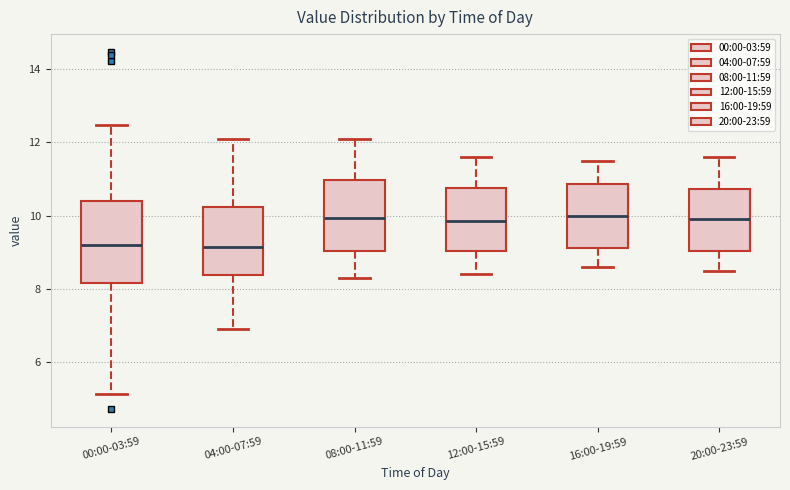

Reading left to right, read every box against the y-axis: the position of its median line, the range the box covers, and the ends of its whiskers. The values are not printed on the chart, so give them approximately, as read against the axis.

00:00-03:59: median 9.2, box 8.2 to 10.4, whiskers 5.2 to 12.4
04:00-07:59: median 9.2, box 8.4 to 10.2, whiskers 7.0 to 12.2
08:00-11:59: median 10.0, box 9.0 to 11.0, whiskers 8.4 to 12.2
12:00-15:59: median 9.8, box 9.0 to 10.8, whiskers 8.4 to 11.6
16:00-19:59: median 10.0, box 9.2 to 10.8, whiskers 8.6 to 11.6
20:00-23:59: median 10.0, box 9.0 to 10.8, whiskers 8.6 to 11.6